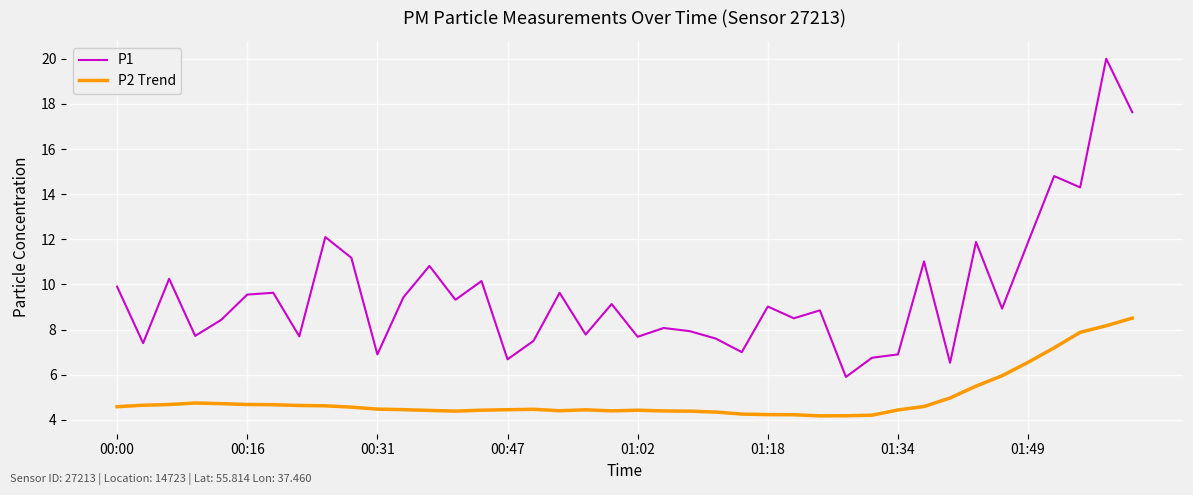

How many values in the P1 series exceed 9?

20